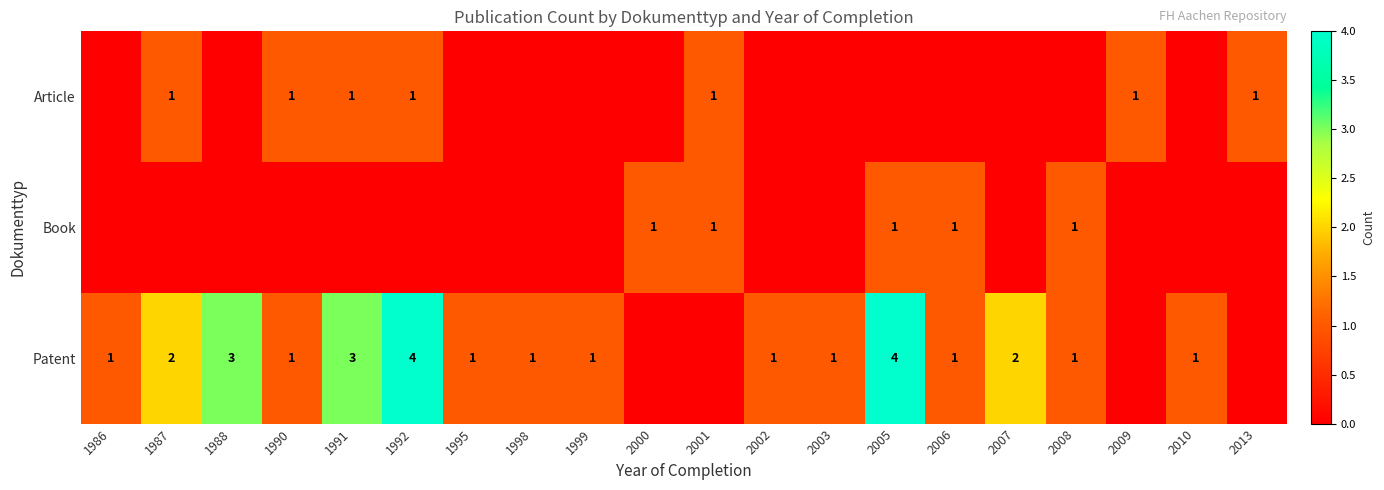

Which category has the highest value across all series?

1992